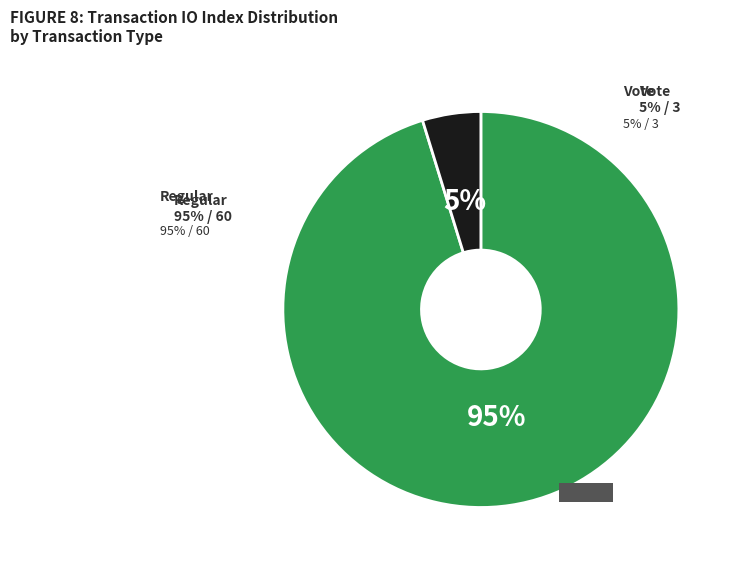

Do Vote (io_index=3) and Regular (io_index=60) together represent more than half of the pie?

Yes